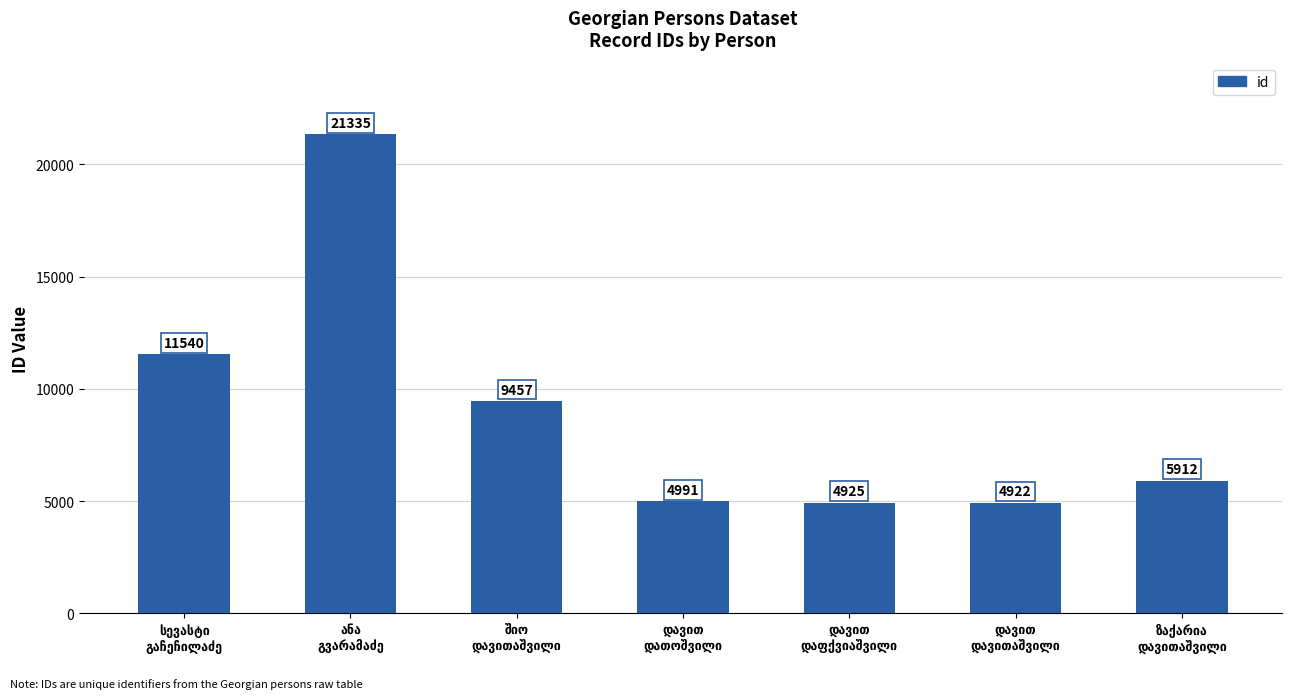

What is the difference between the maximum and minimum values?

16413